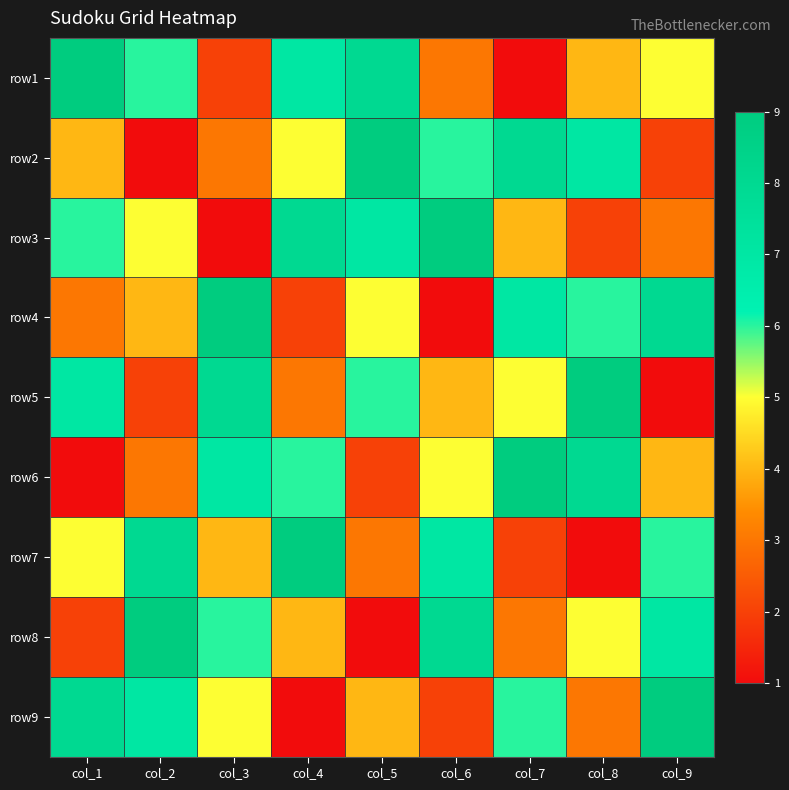

How many series are shown in this chart?

9